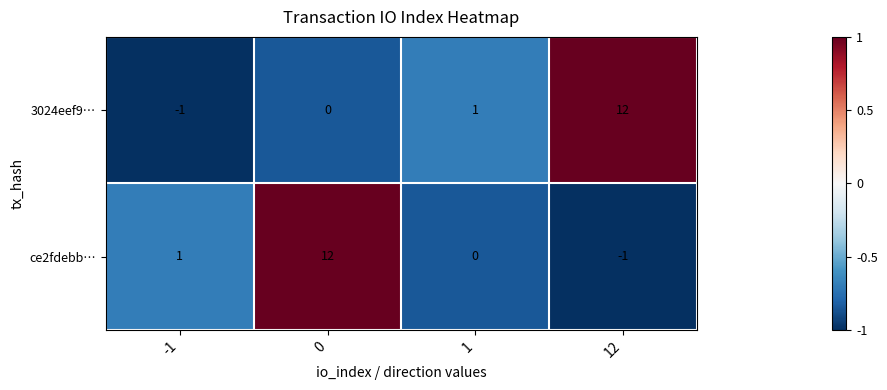

Reading left to right, extract all data points from this chart.

3024eef9…: -1	0	1	12
ce2fdebb…: 1	12	0	-1